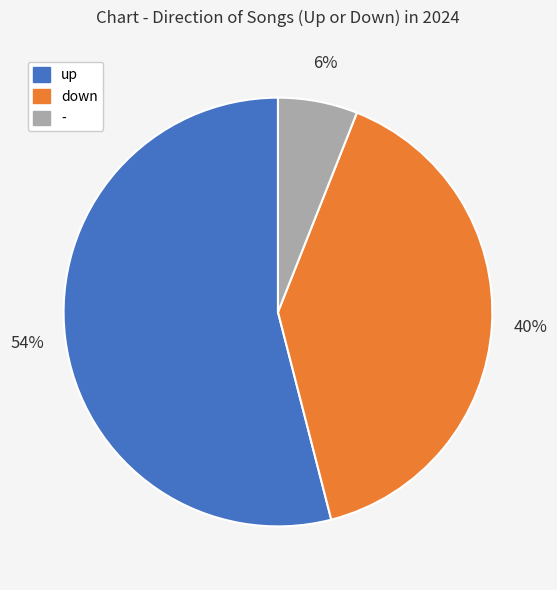

How many slices are in this pie chart?

3